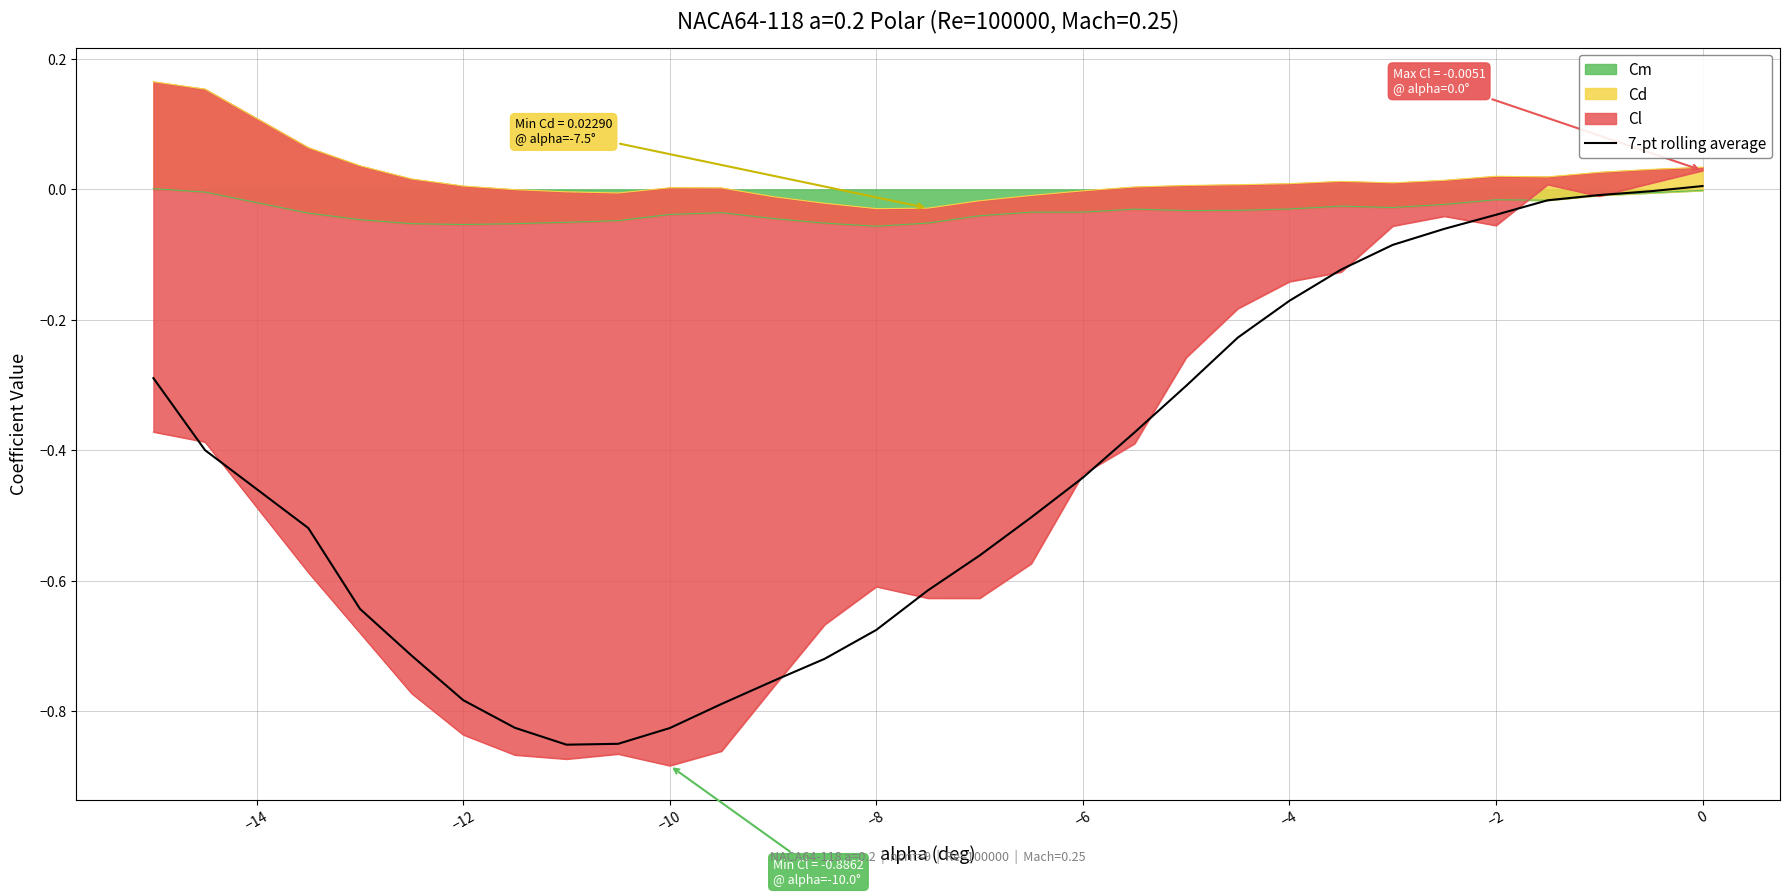

What is the value of the 6th point from the left?

-0.8